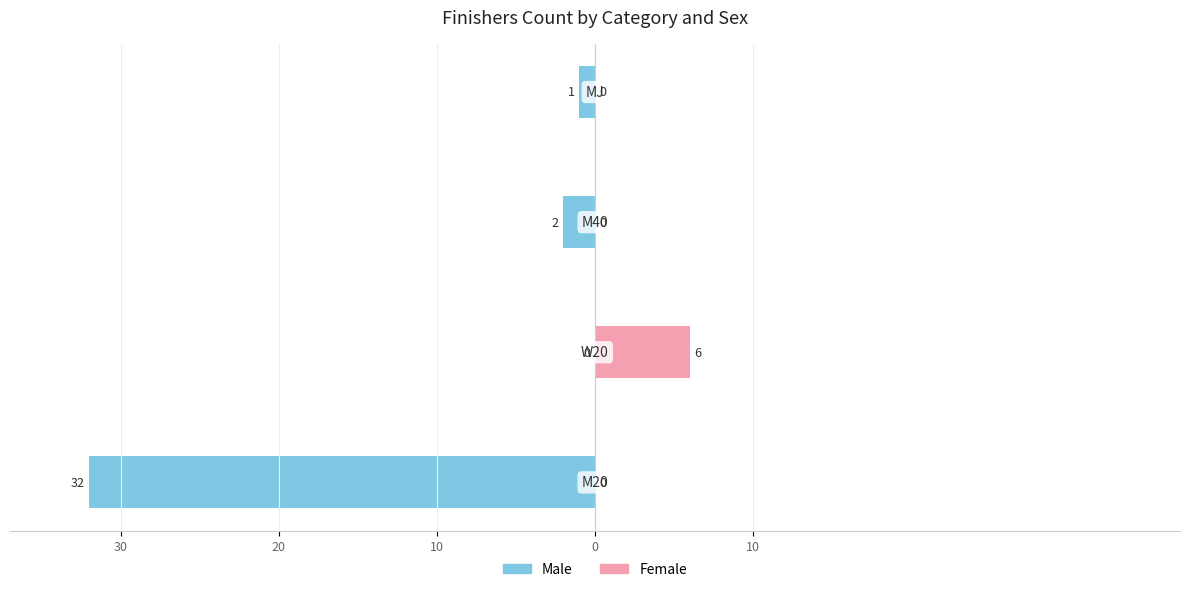

How many values in Male are below zero?

3